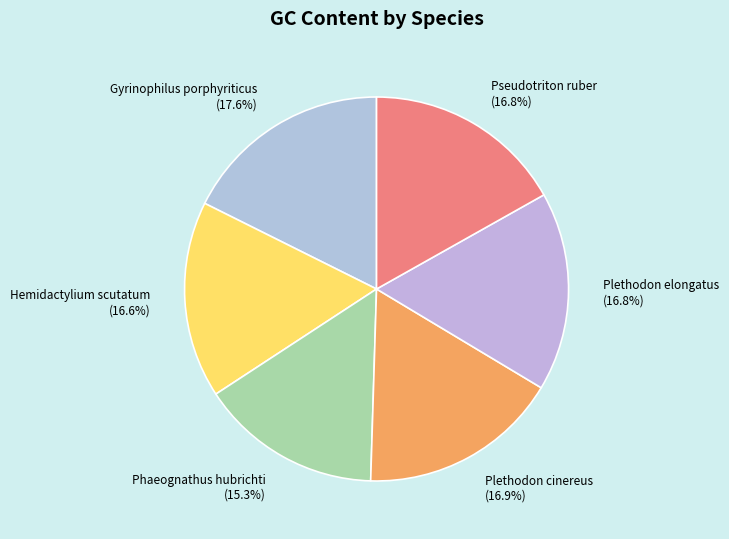

How many segments does this pie chart have?

6